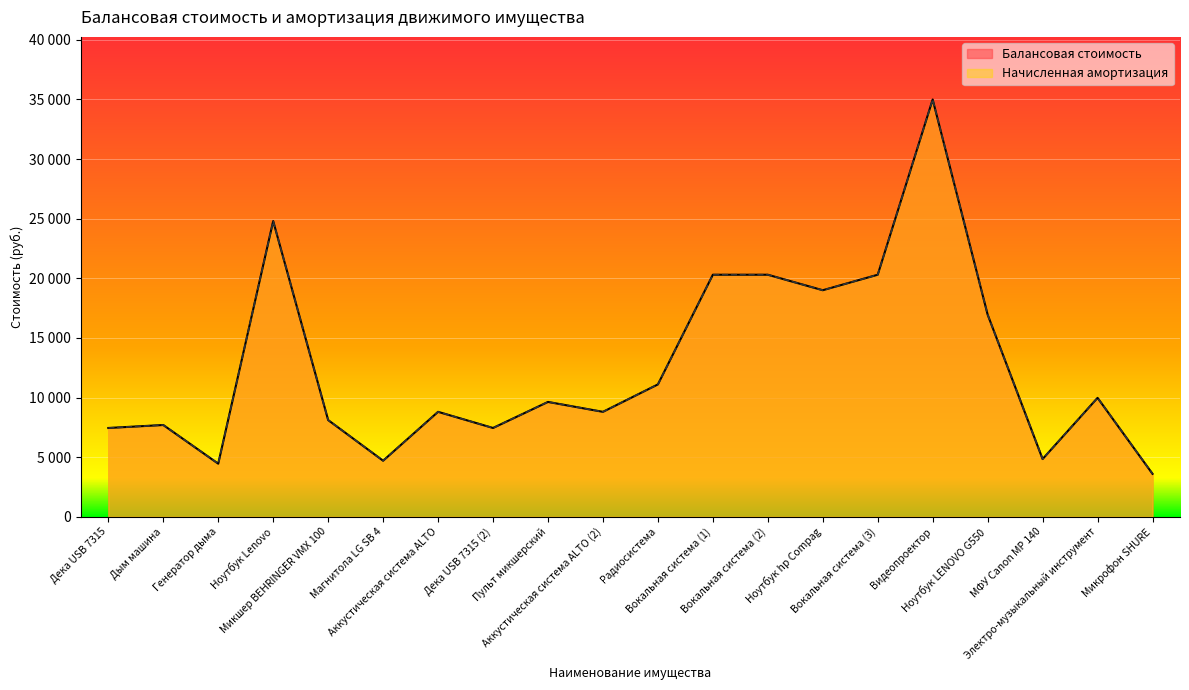

At which category does the chart reach its peak across all series?

Видеопроектор